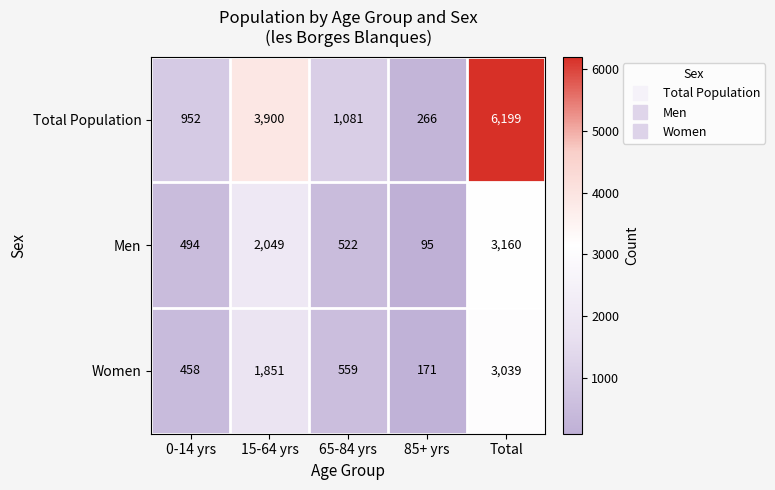

What is the difference between the second highest and second lowest values in the Total Population series?

2948